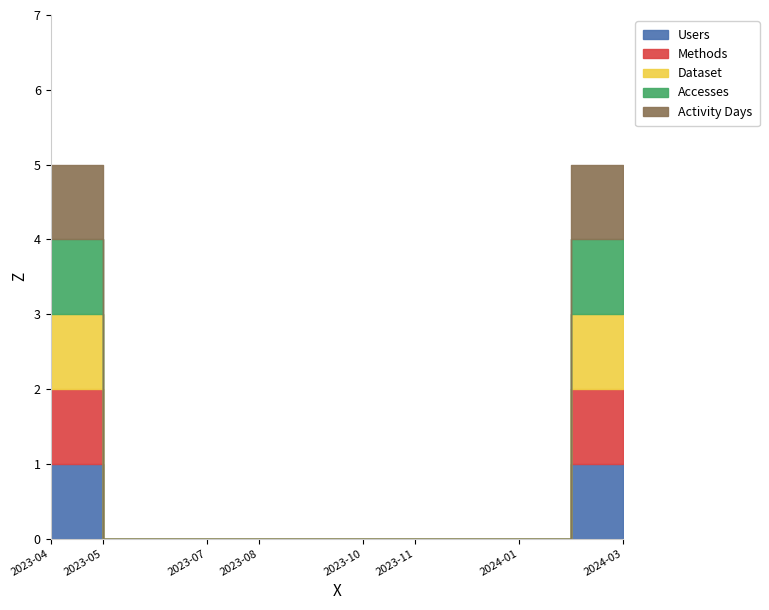

What is the difference between the maximum and minimum values in the Methods series?

1